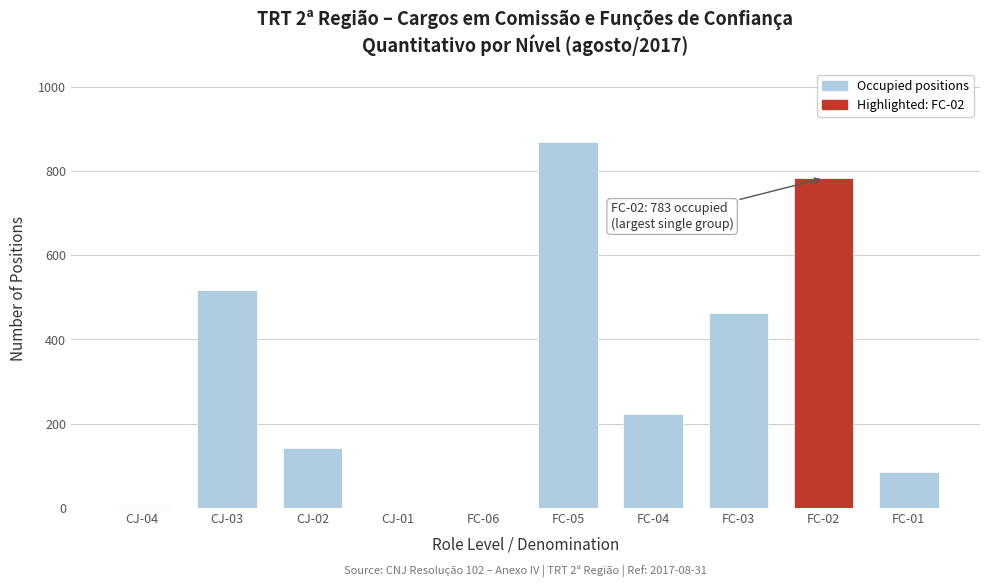

At which category is the sum across all series the highest?

FC-05